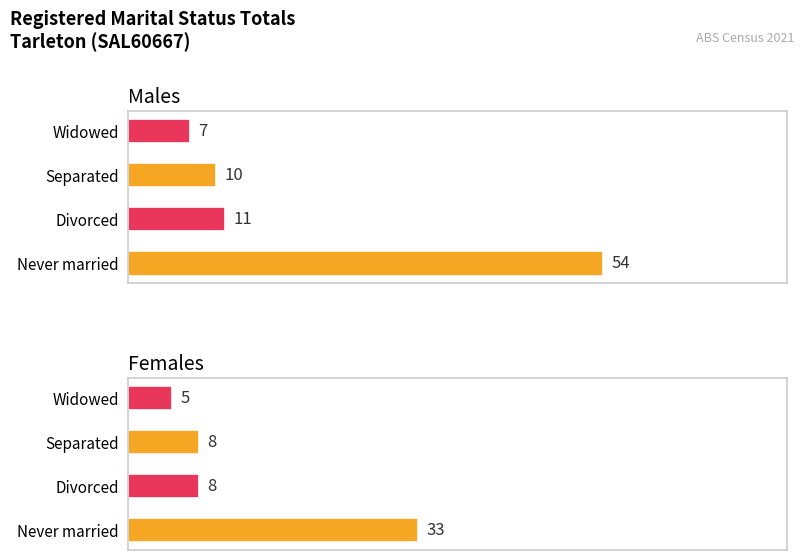

Are the bars grouped side by side (vs. stacked)?

Yes